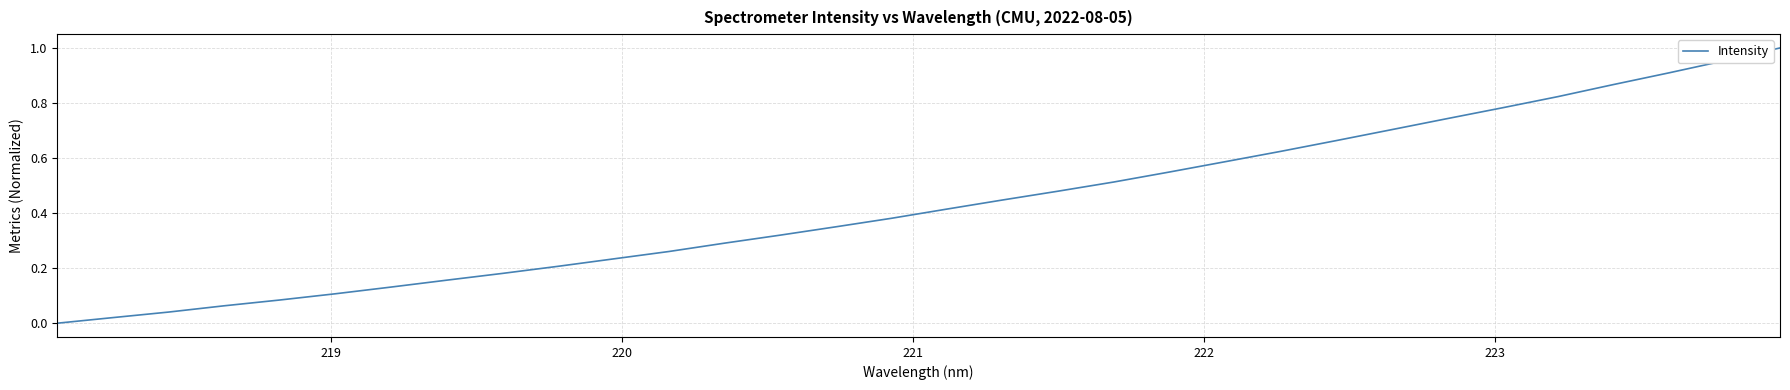

How many lines are shown in the chart?

1